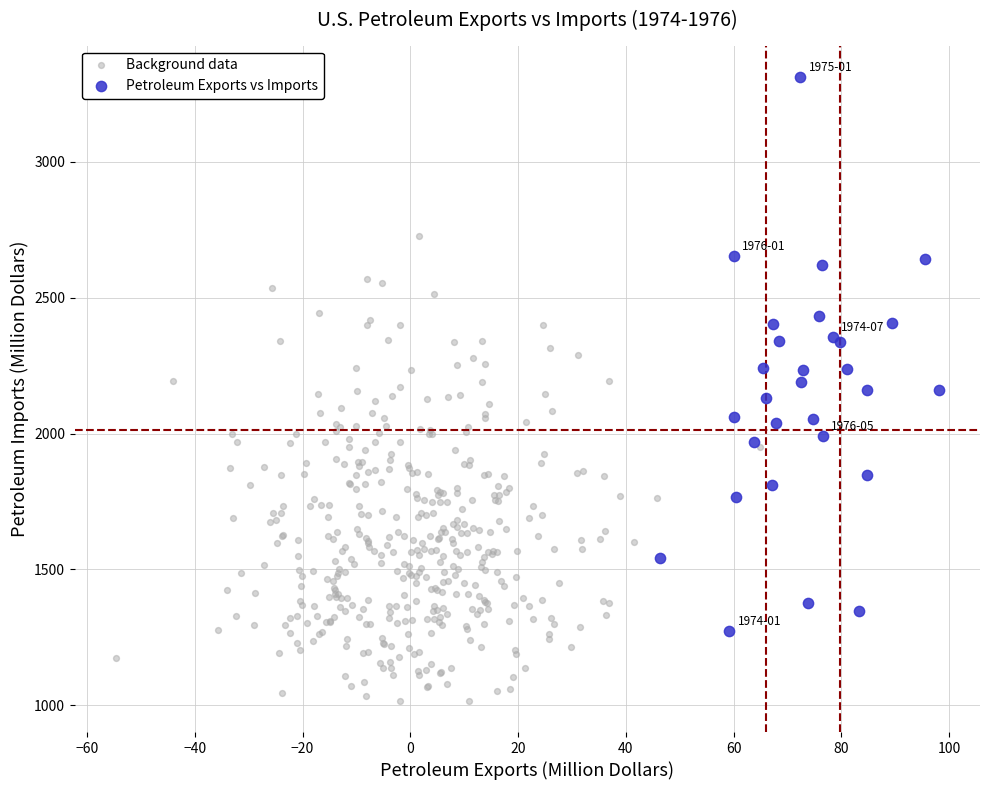

Which series has the largest Y range (max minus min)?

Petroleum Exports vs Imports